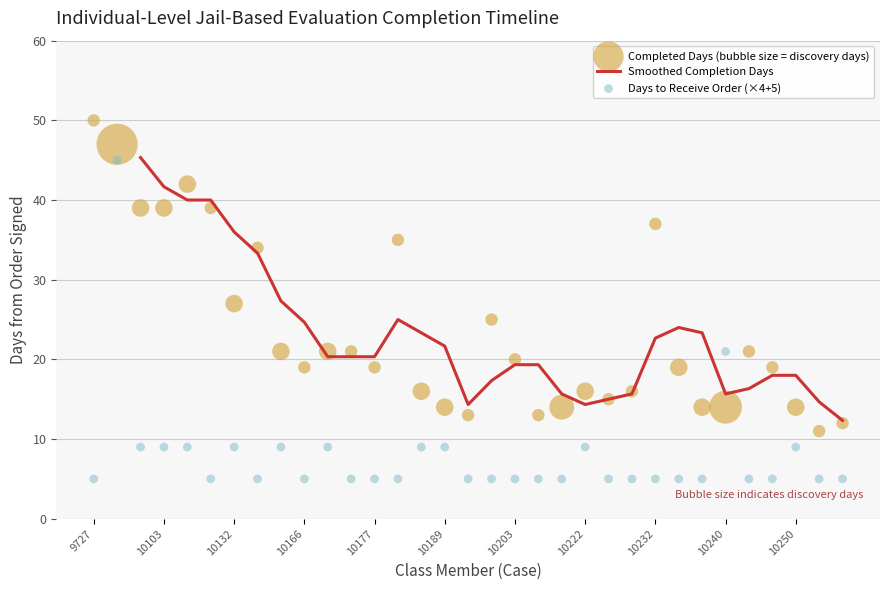

What is the highest value of the Smoothed Completion Days series?

45.3